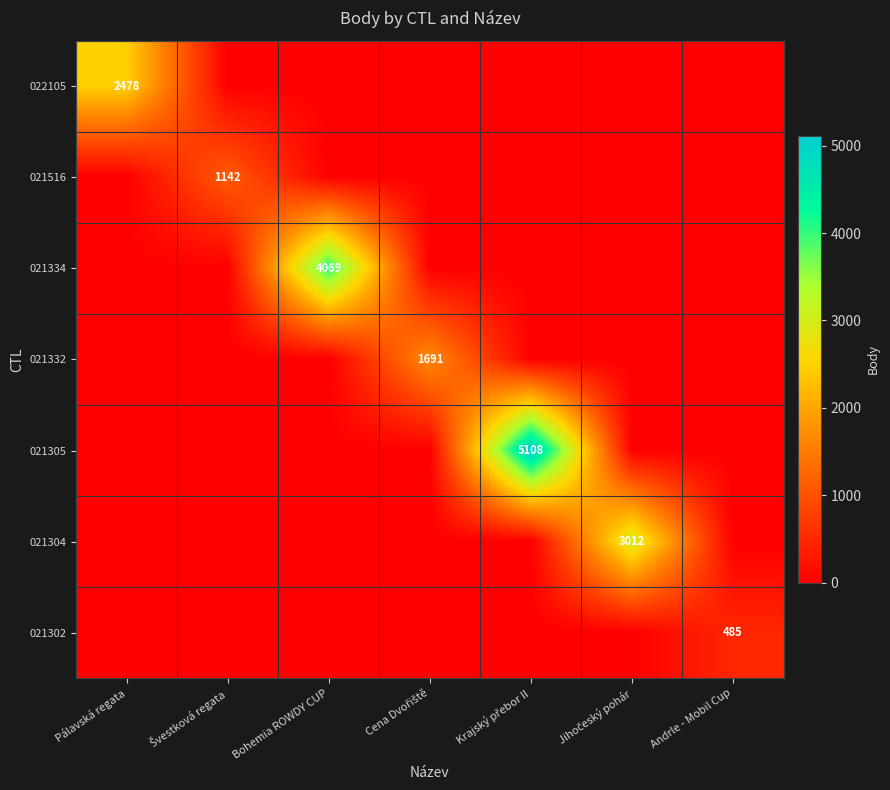

At how many categories does at least one series exceed 4298?

1